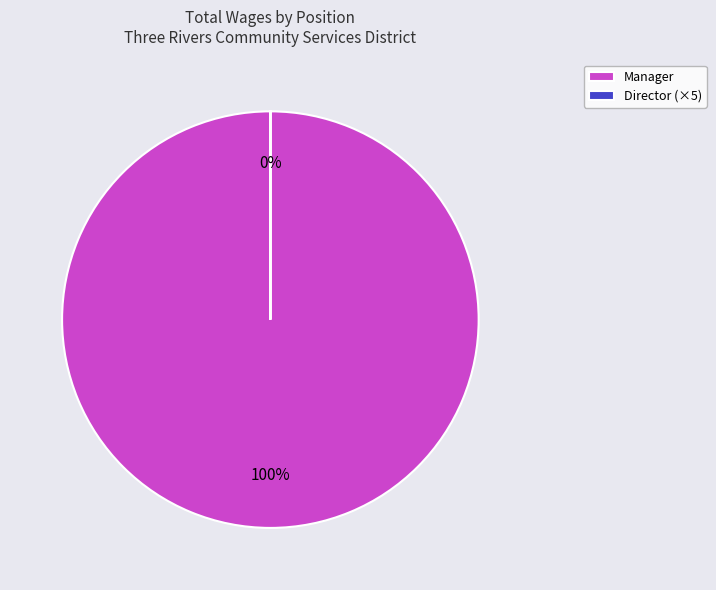

What percentage is the Manager slice, to the nearest percent?

100%